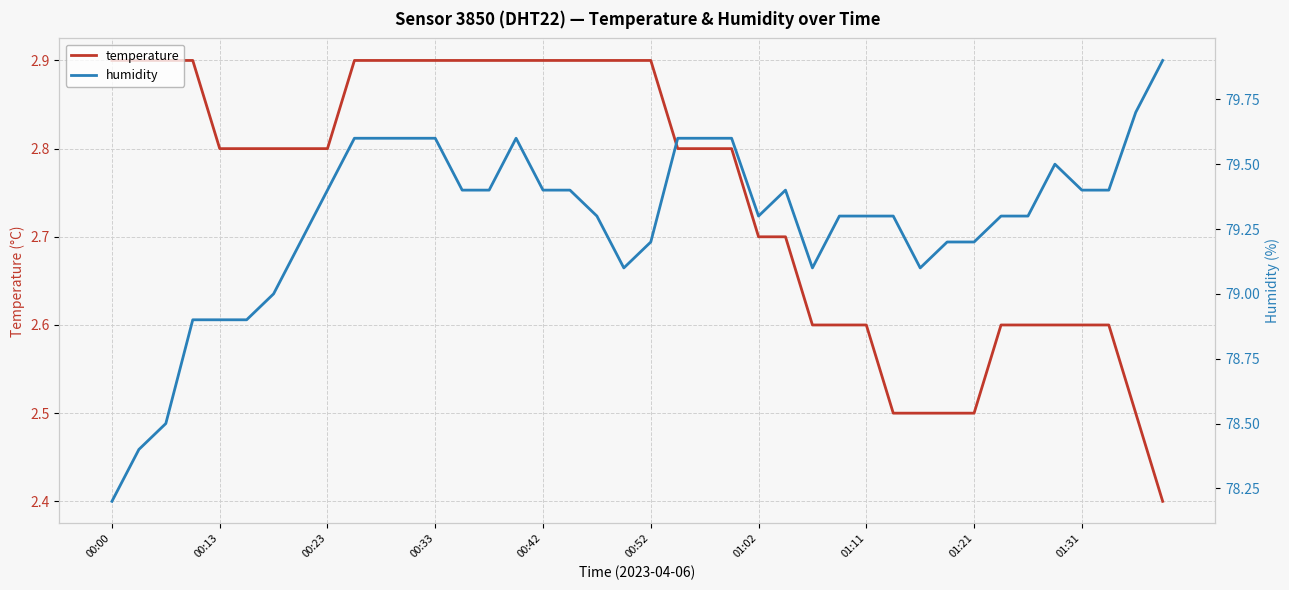

At which label does temperature reach its peak?

00:00